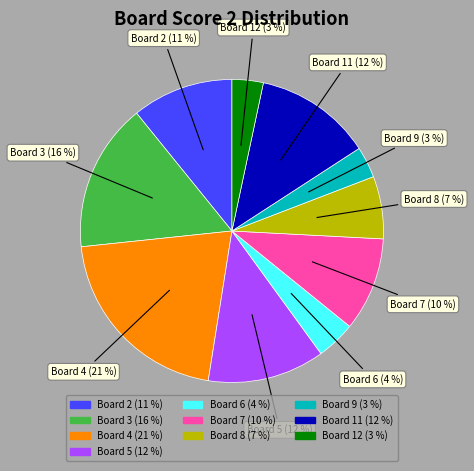

Is there a majority slice in this chart?

No